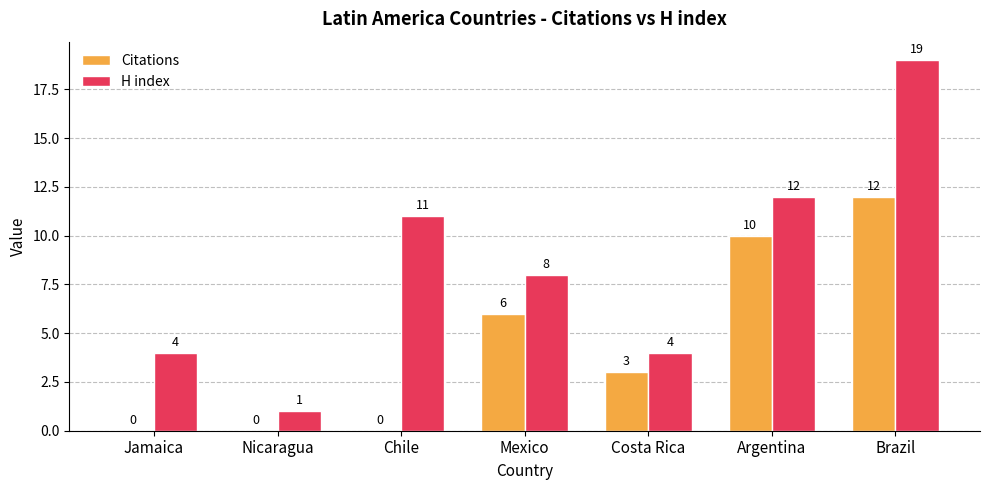

How many values in Citations are above zero?

4